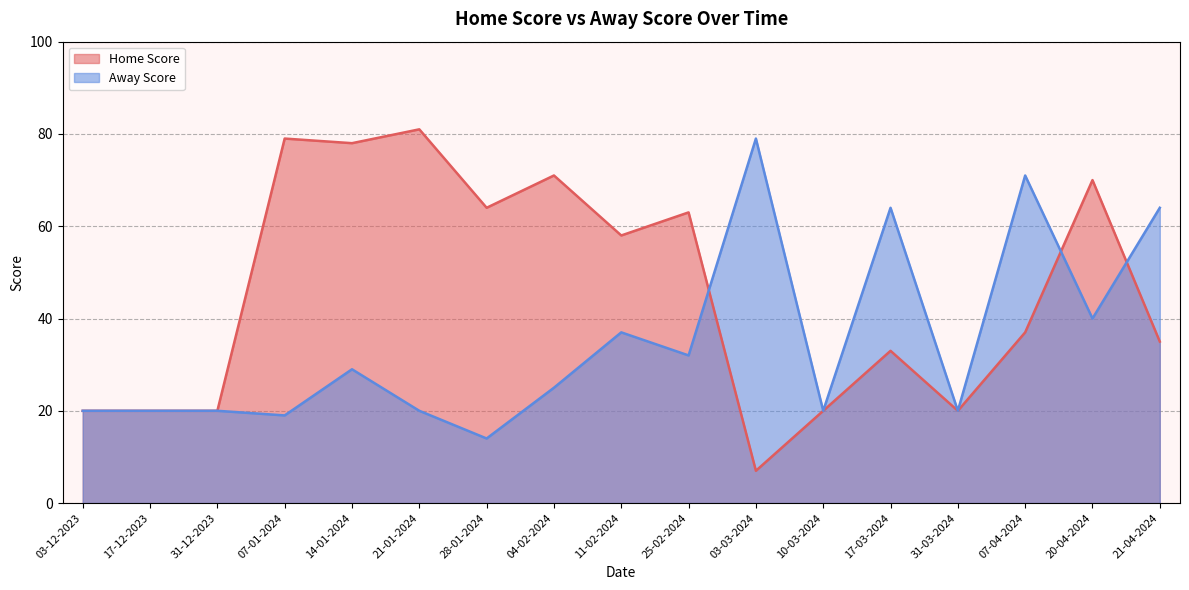

Which series has the largest total across all categories?

Home Score